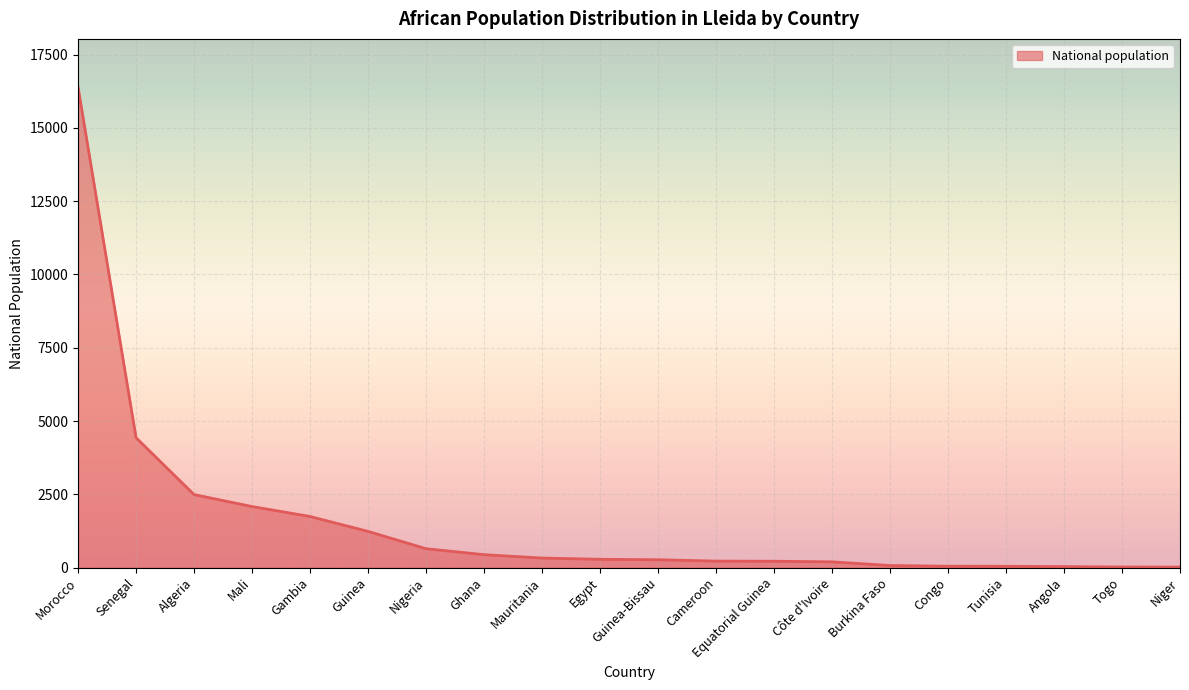

At which category does the chart reach its peak across all series?

Morocco